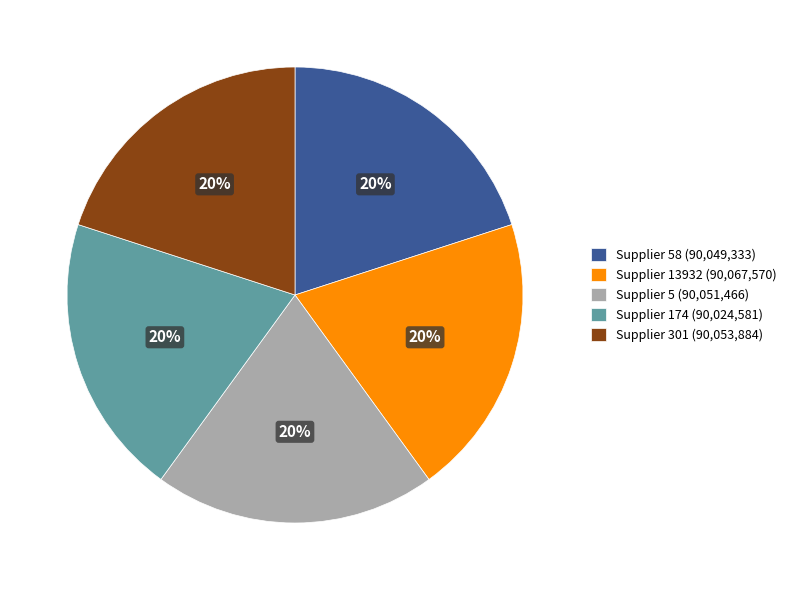

Is the sum of Supplier 58 (90,049,333) and Supplier 301 (90,053,884) greater than half?

No